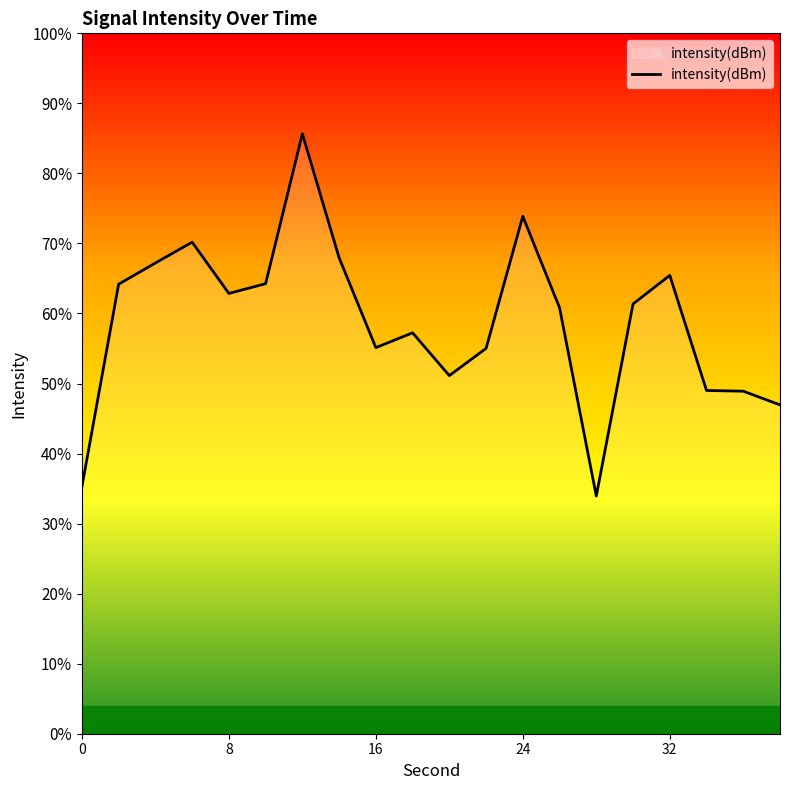

How many lines are shown in the chart?

1